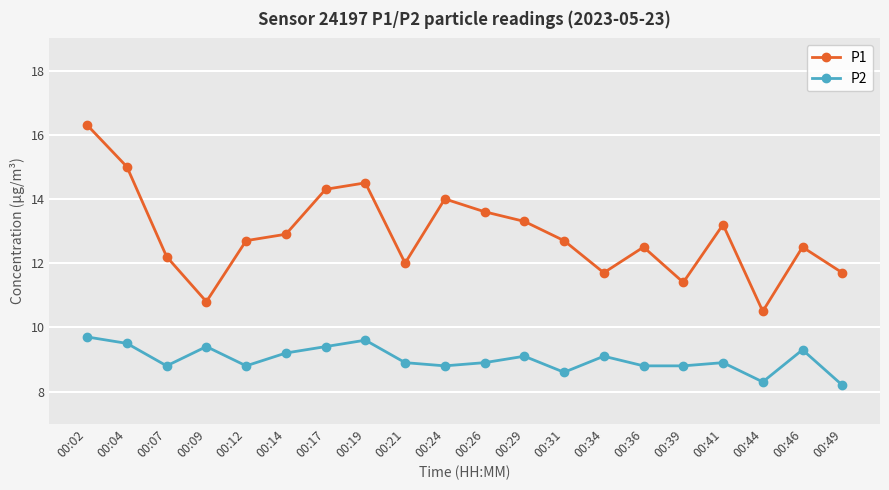

Where is the first local minimum for P1?

00:09